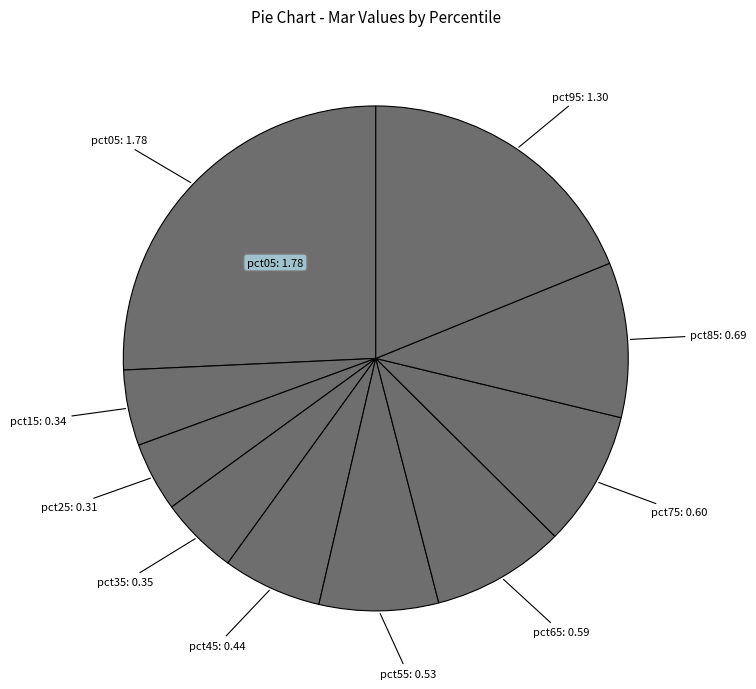

Which slice is the smallest?

pct25